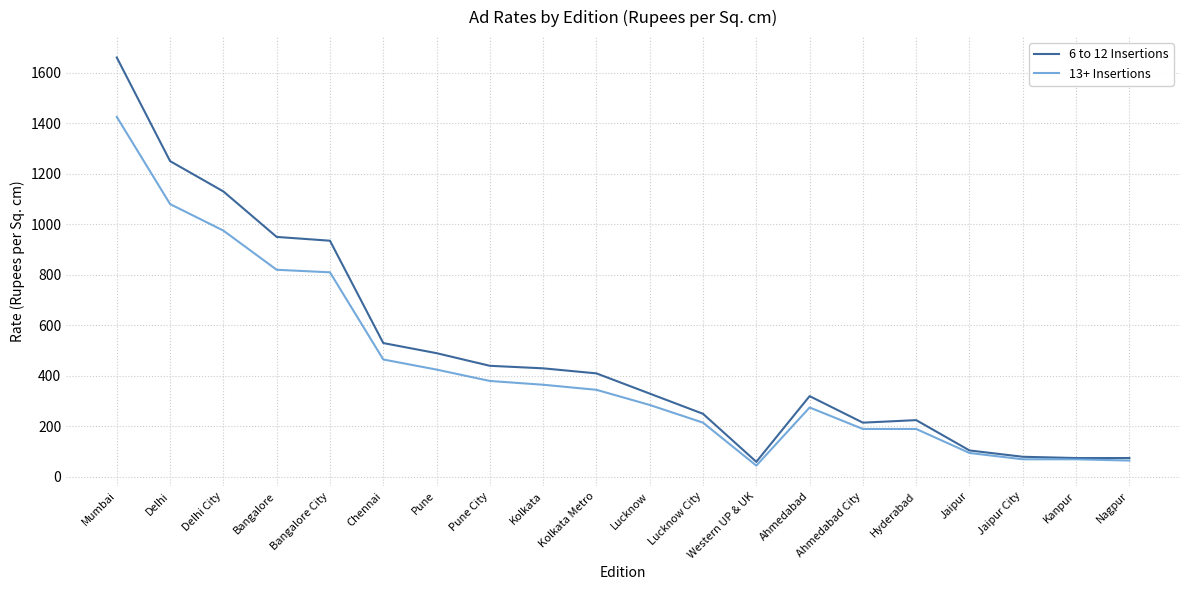

What is the total value across all series at Hyderabad?

415